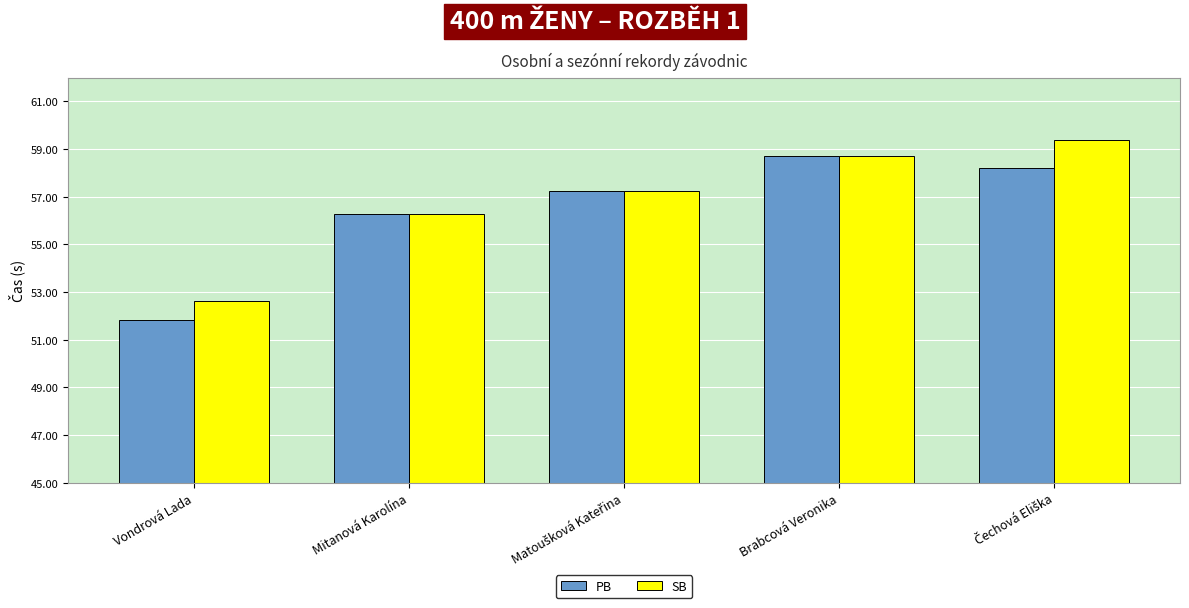

What is the label of the 1st bar from the left?

Vondrová Lada